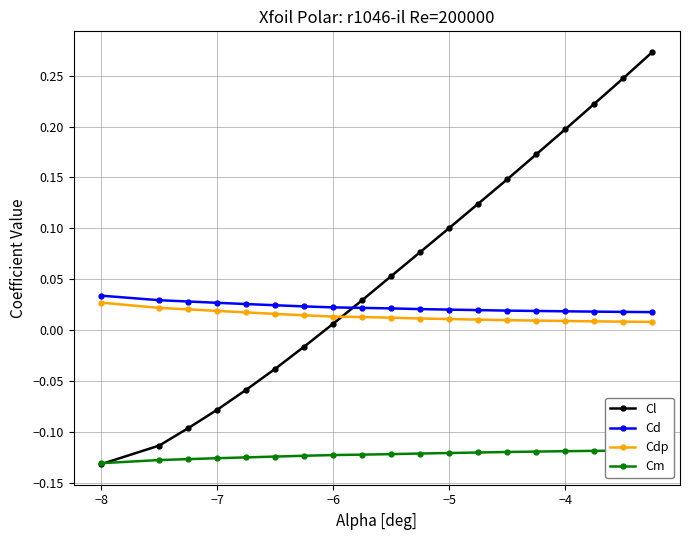

Count the Cdp values in the range 0 to 1.

19